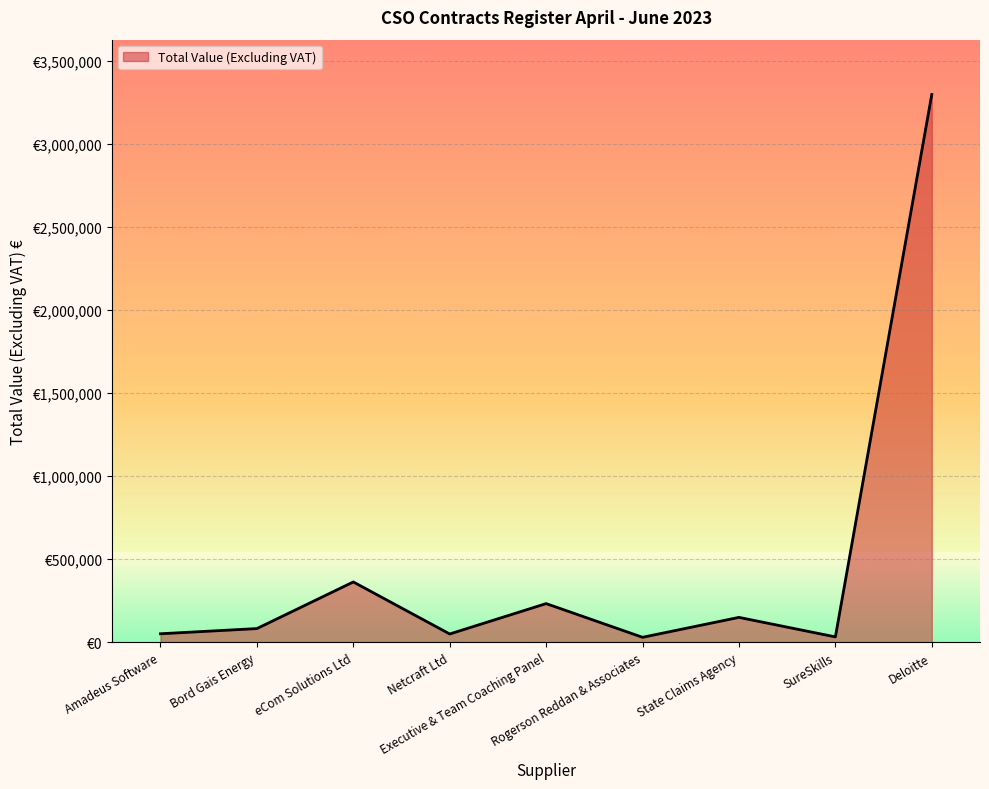

Where is the first local minimum?

Netcraft Ltd